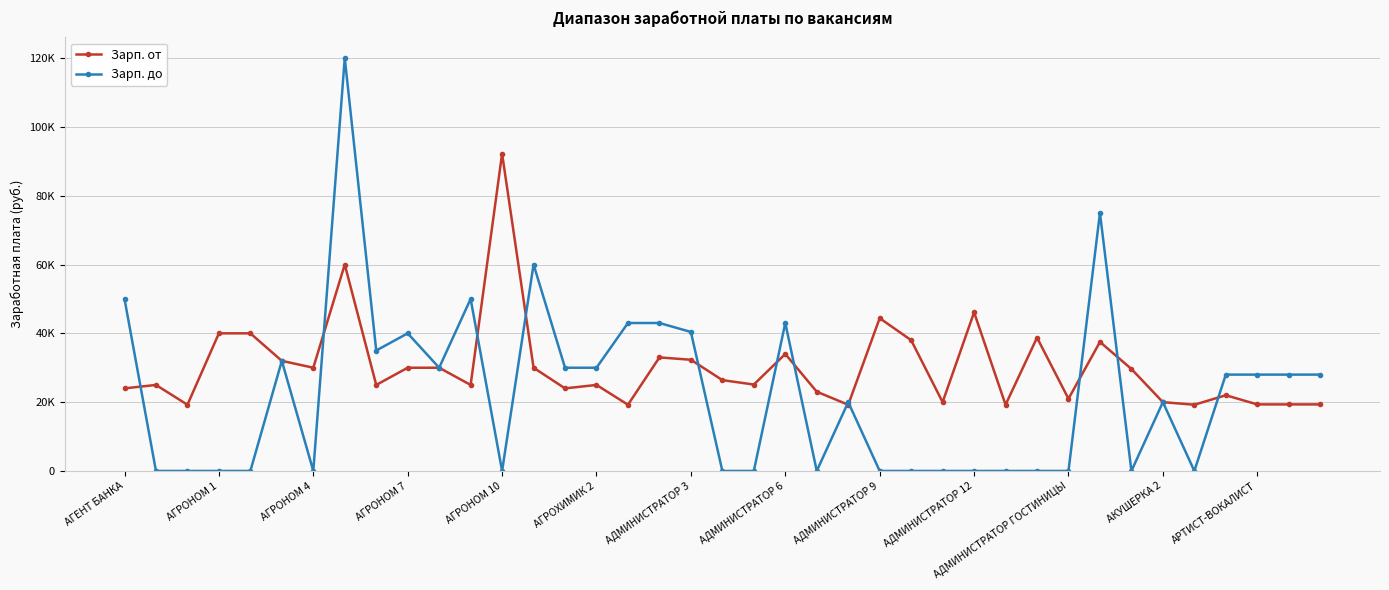

What are all the series names shown in the legend?

Зарп. от, Зарп. до